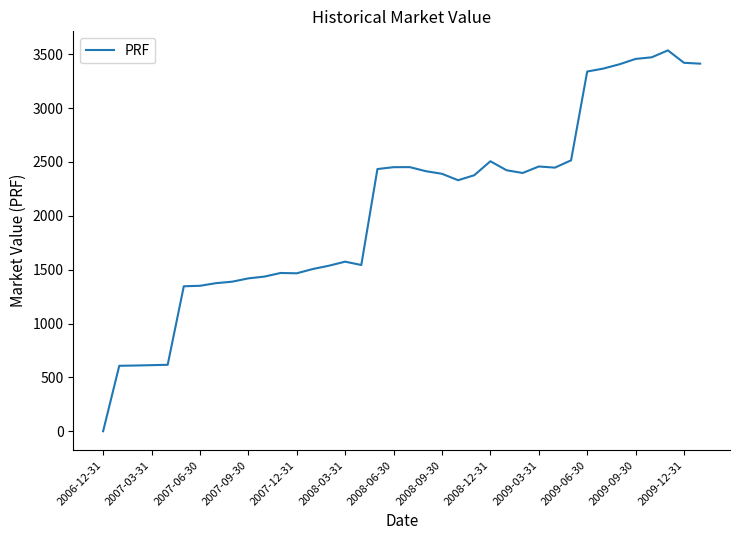

What is the greatest value displayed?

3536.2